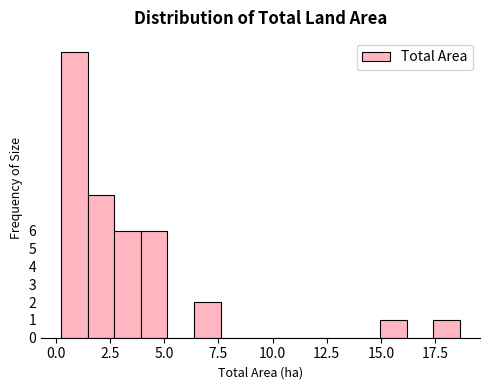

Around what value on the x-axis is the tallest bar? Give the approximate position of its centre, as read against the axis.

1.0